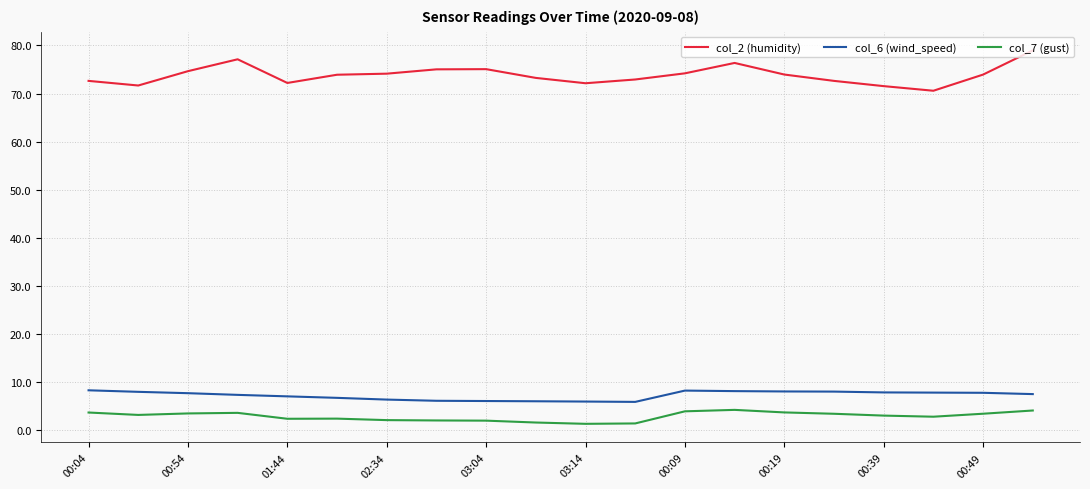

Rank the series by their maximum value, from highest to lowest.

col_2 (humidity), col_6 (wind_speed), col_7 (gust)